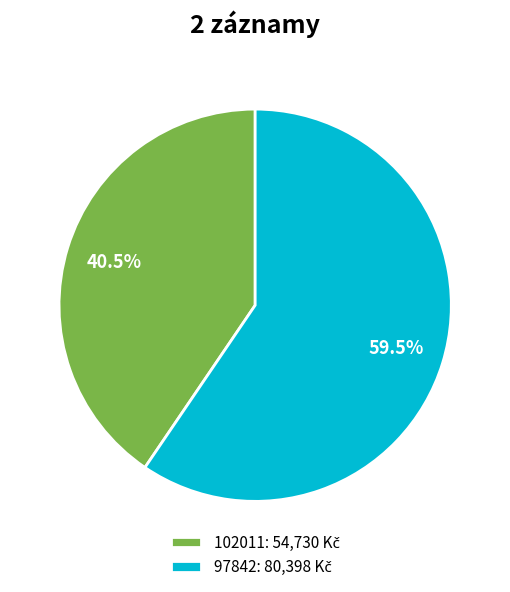

What is the majority slice?

97842